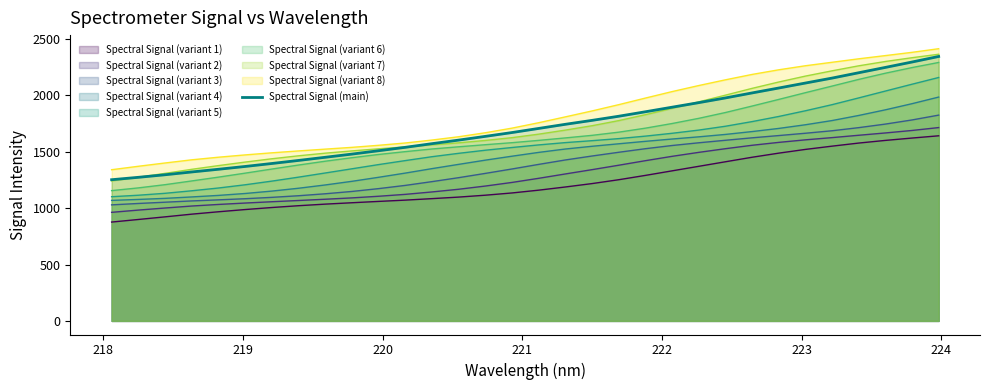

What is the minimum value for Spectral Signal (variant 7)?

1241.9